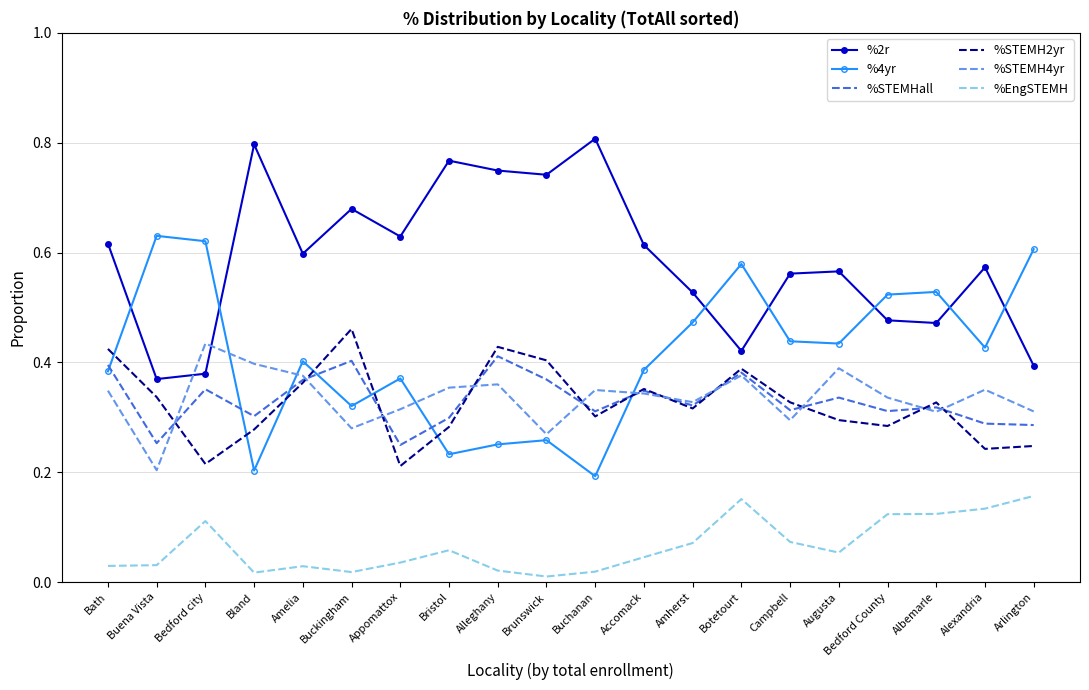

Rank the series at Augusta from highest to lowest value.

%2r, %4yr, %STEMH4yr, %STEMHall, %STEMH2yr, %EngSTEMH